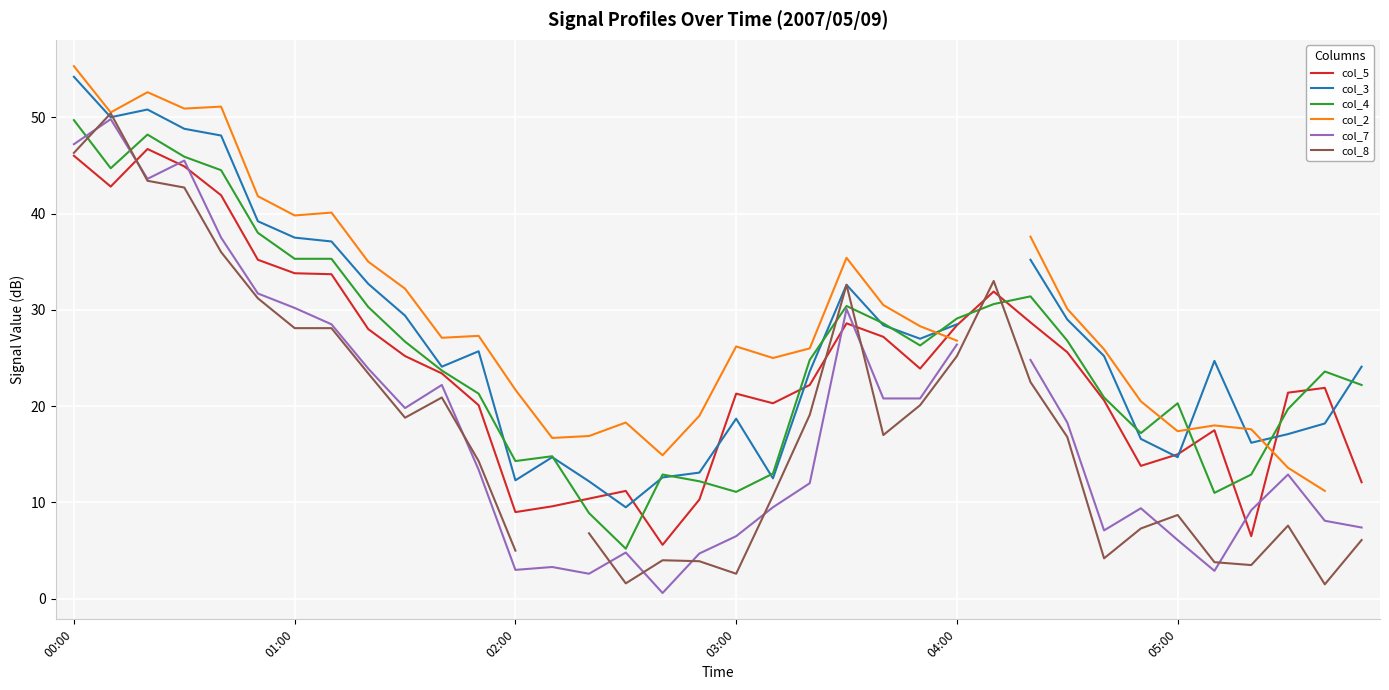

What is the sum of the col_3 values at 26 and 16?

47.8